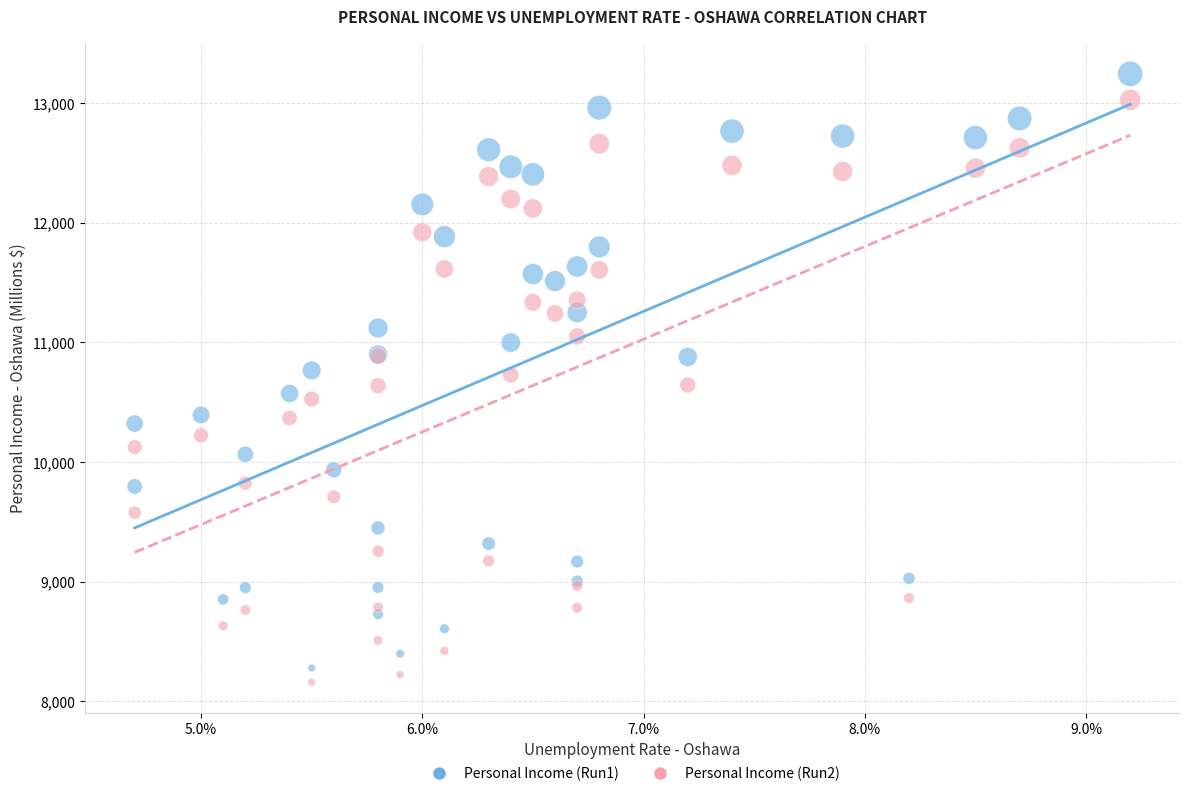

What are all the series names shown in the legend?

Personal Income (Run1), Personal Income (Run2)